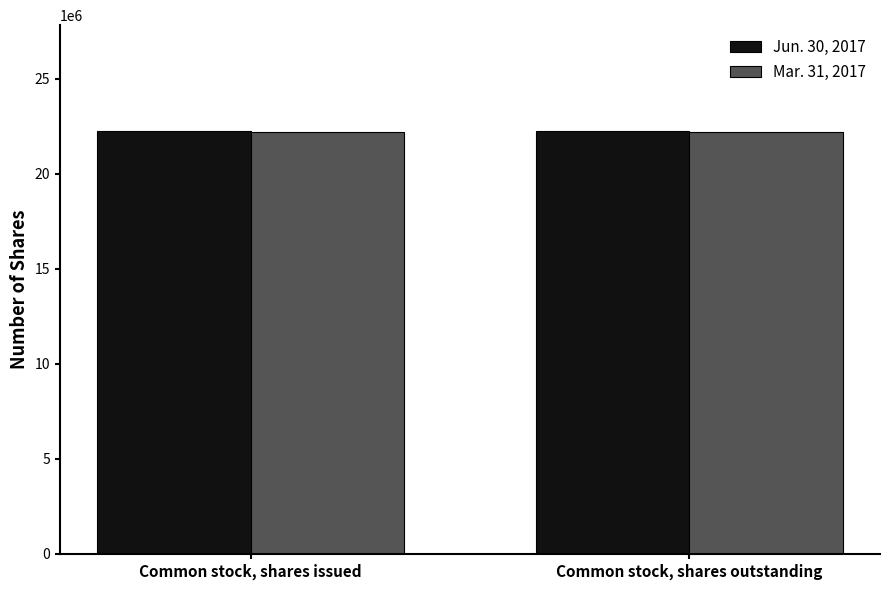

What is the sum of all Mar. 31, 2017 values?

44430360